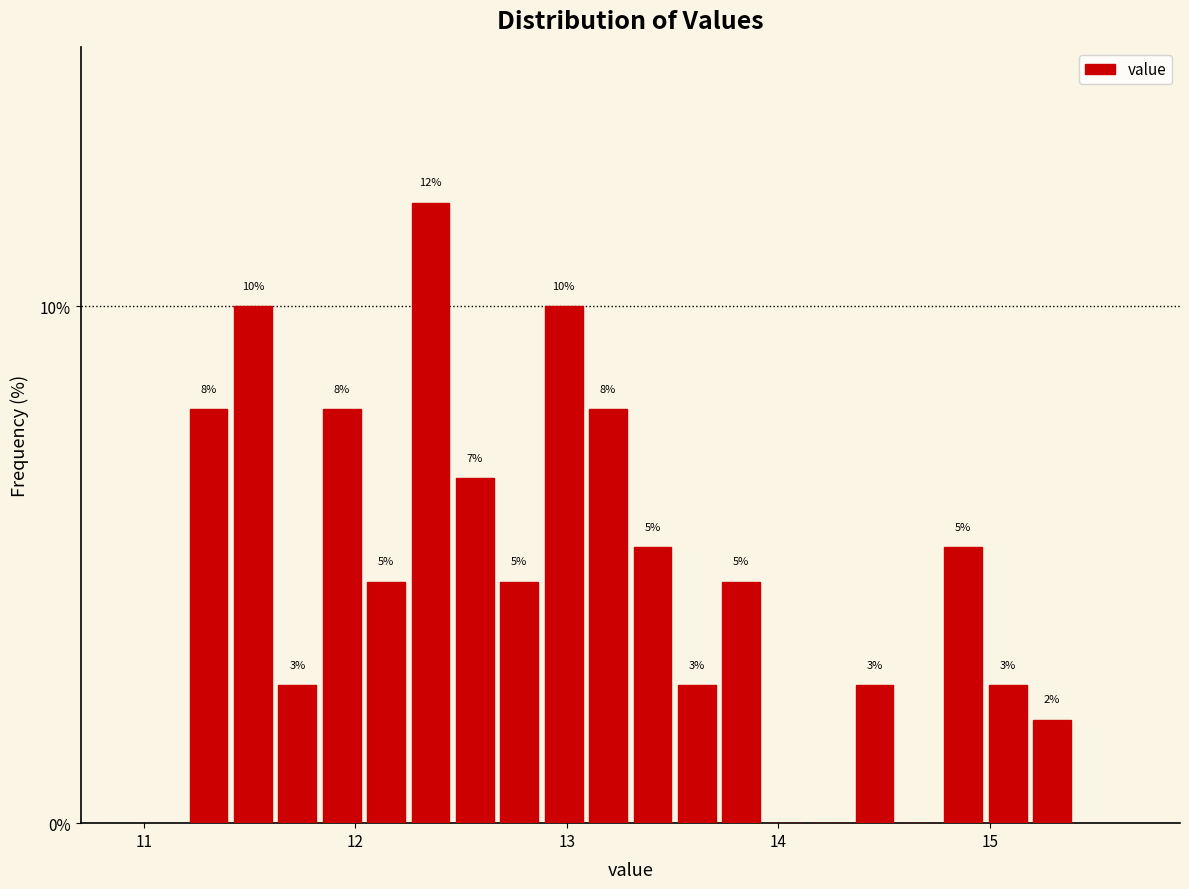

Read against the x-axis, roughly where is the centre of the tallest bar?

12.4